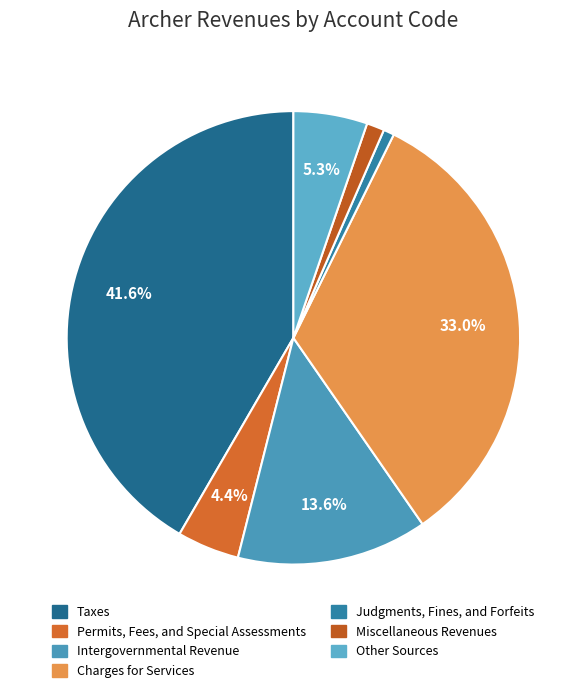

To the nearest percent, what is the combined percentage of Charges for Services and Intergovernmental Revenue?

47%